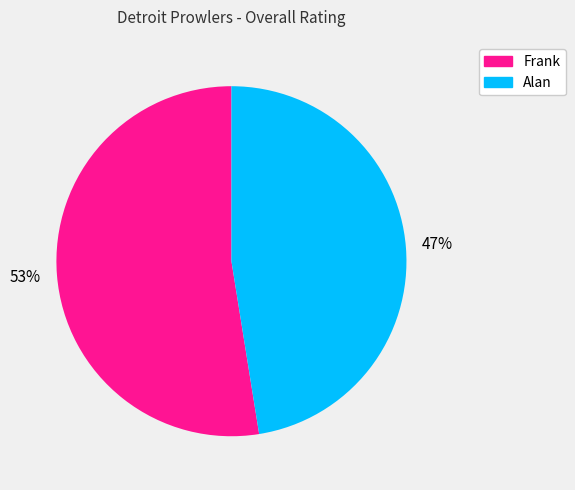

Combined, do Alan and Frank account for over 50%?

Yes